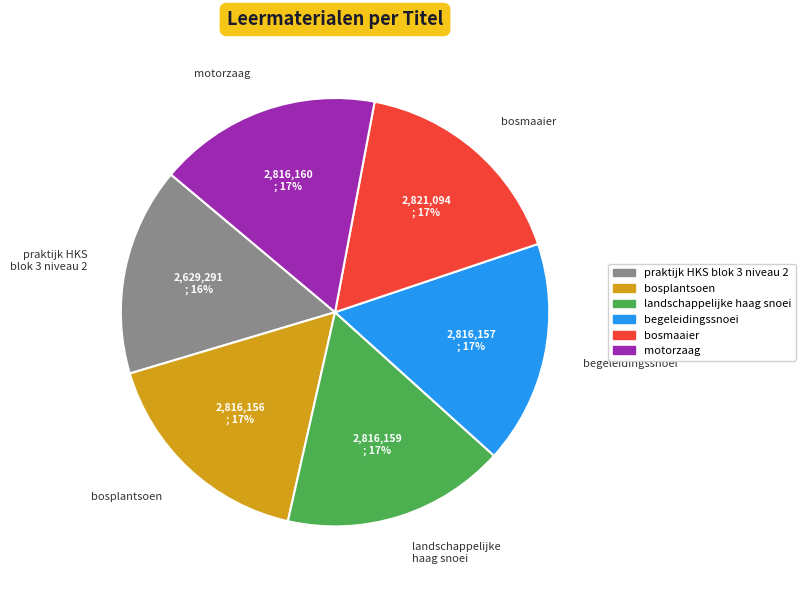

To the nearest percent, what portion does praktijk HKS blok 3 niveau 2 represent?

16%